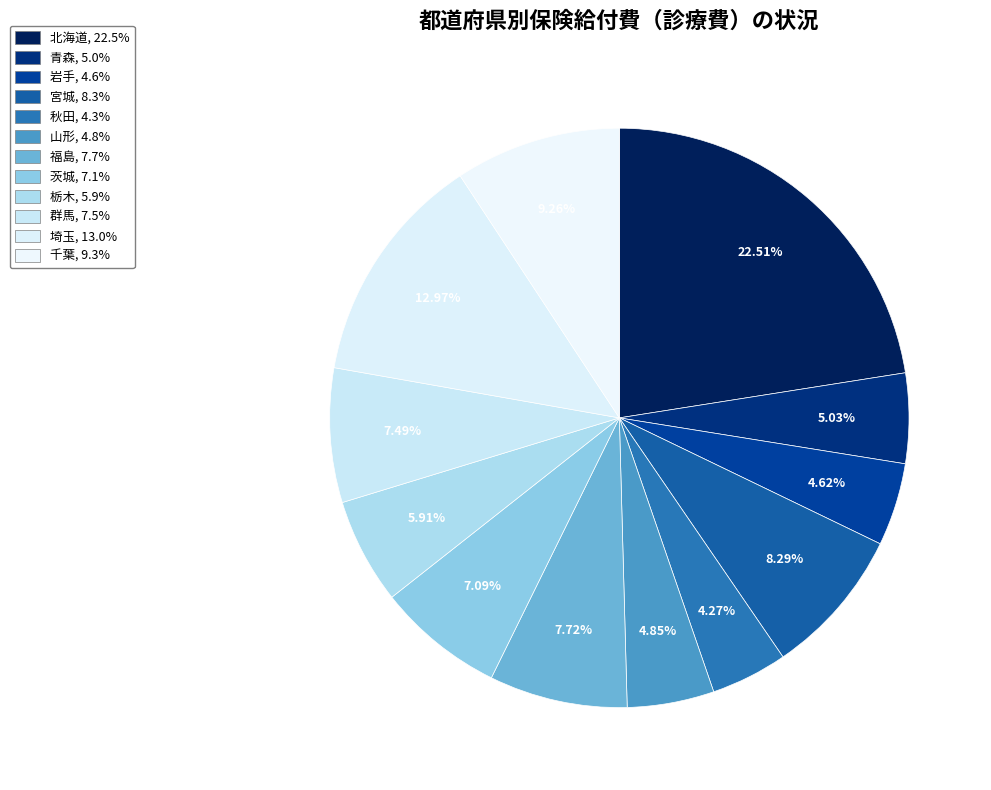

True or false: 茨城 accounts for 7% of the total.

True